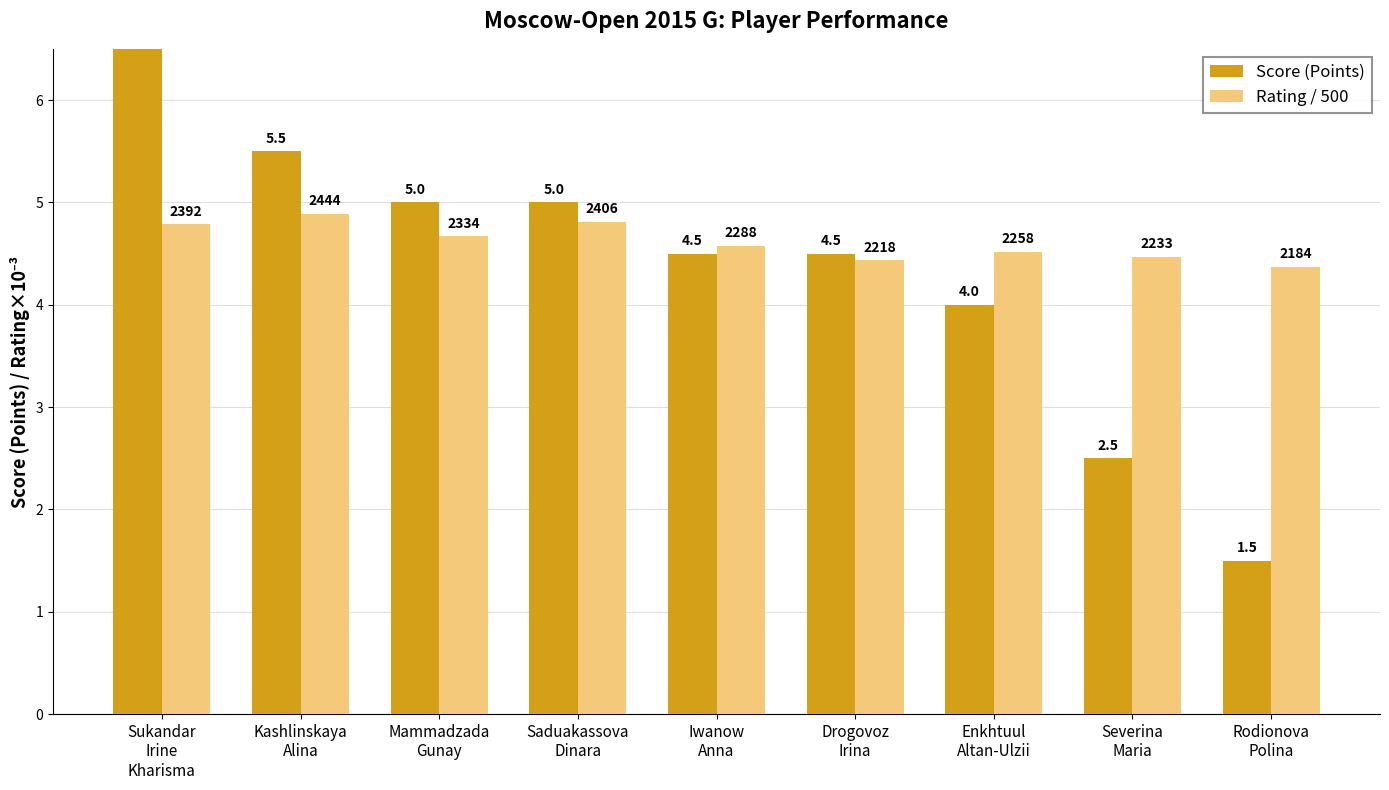

List the labels in order of Score (Points) value, largest first.

Sukandar
Irine
Kharisma, Kashlinskaya
Alina, Mammadzada
Gunay, Saduakassova
Dinara, Iwanow
Anna, Drogovoz
Irina, Enkhtuul
Altan-Ulzii, Severina
Maria, Rodionova
Polina